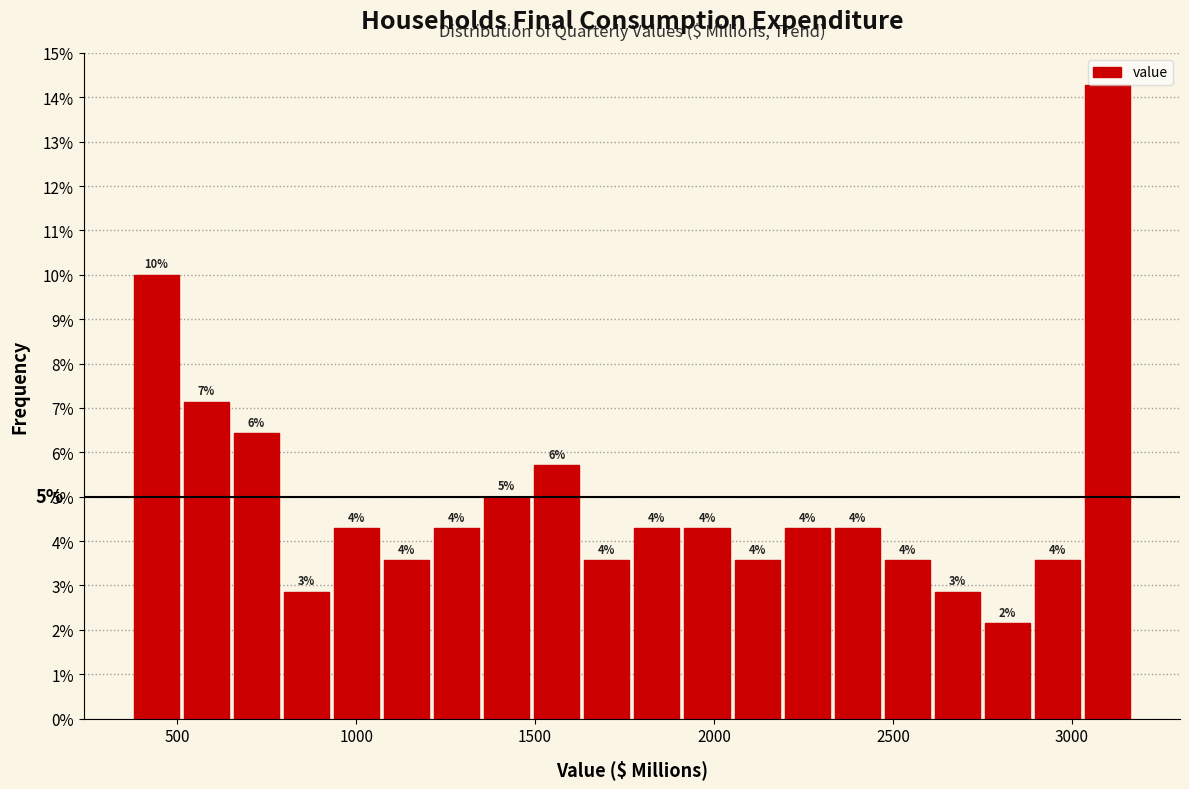

Read against the x-axis, roughly where is the centre of the tallest bar?

3100